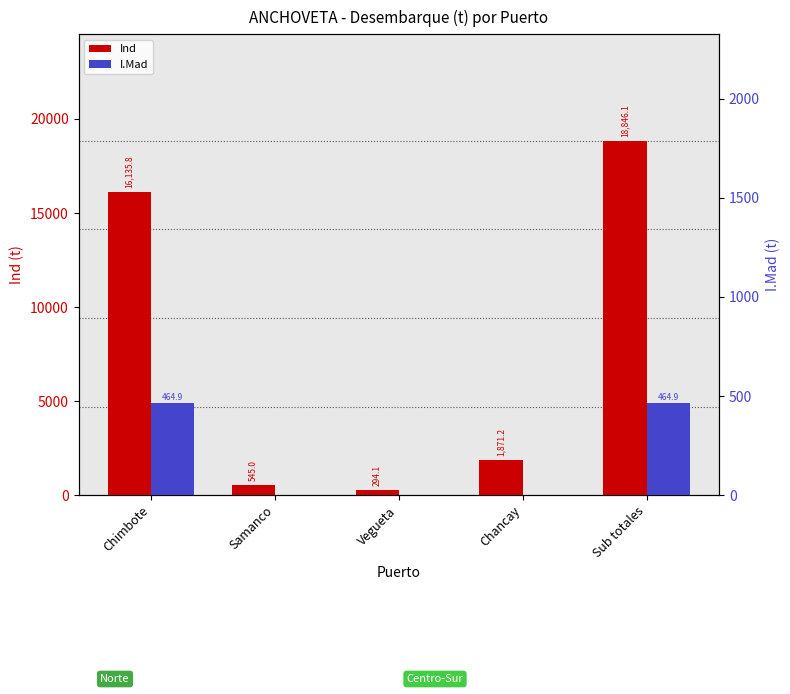

Does the chart contain any negative values?

No